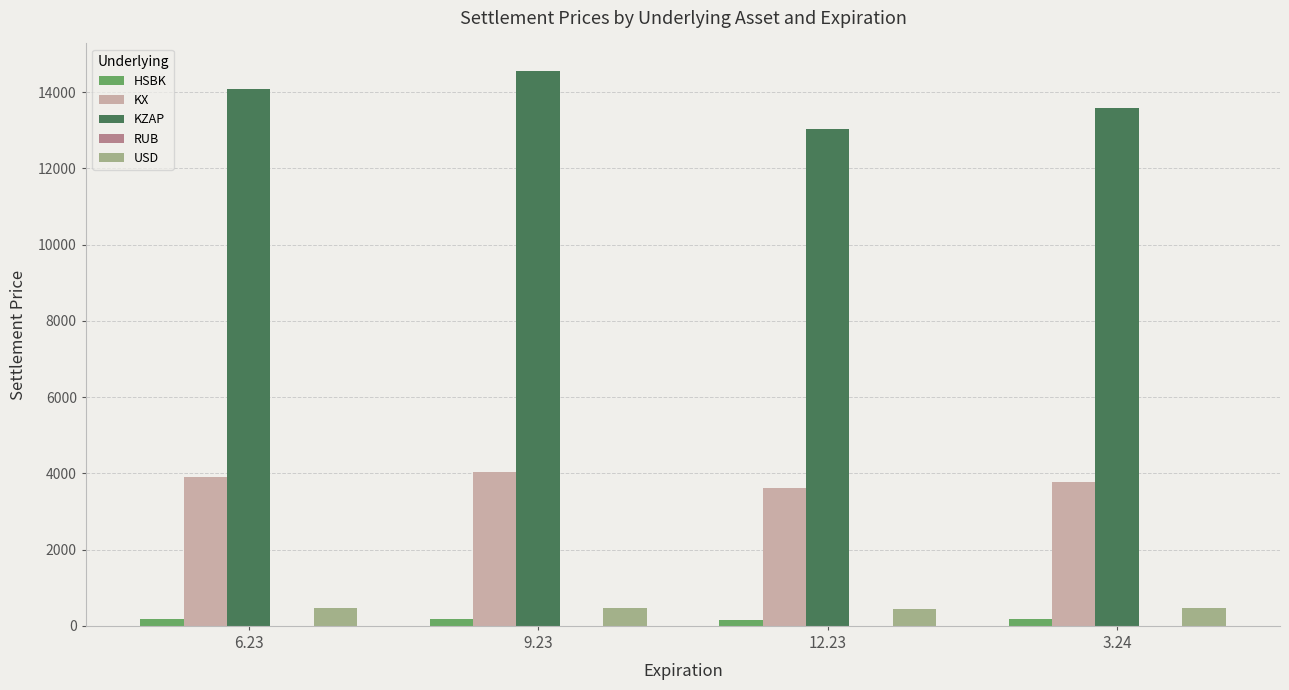

Count the number of categories in the chart.

4